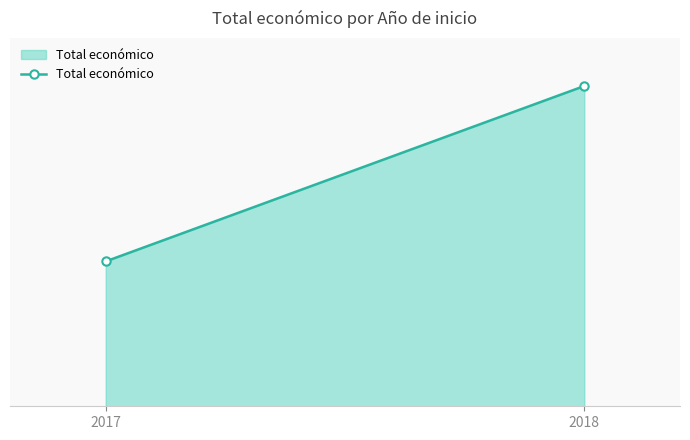

What is the value of the 1st point from the left?

2603686